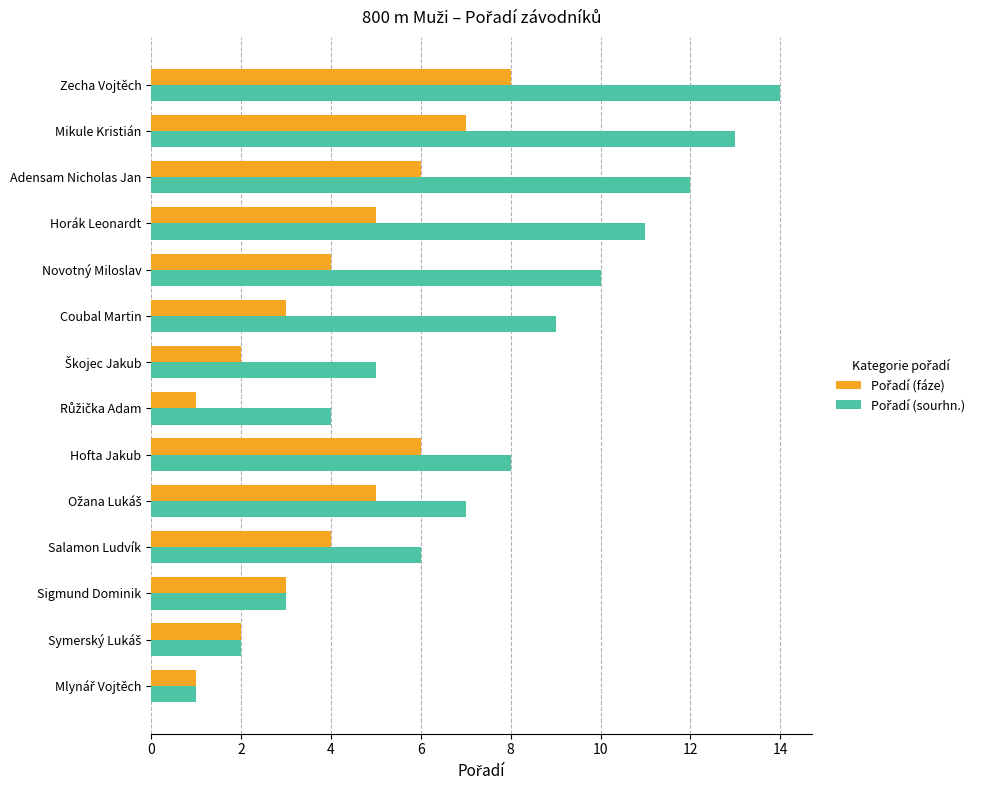

What is the difference between the highest and lowest values at Mikule Kristián?

6